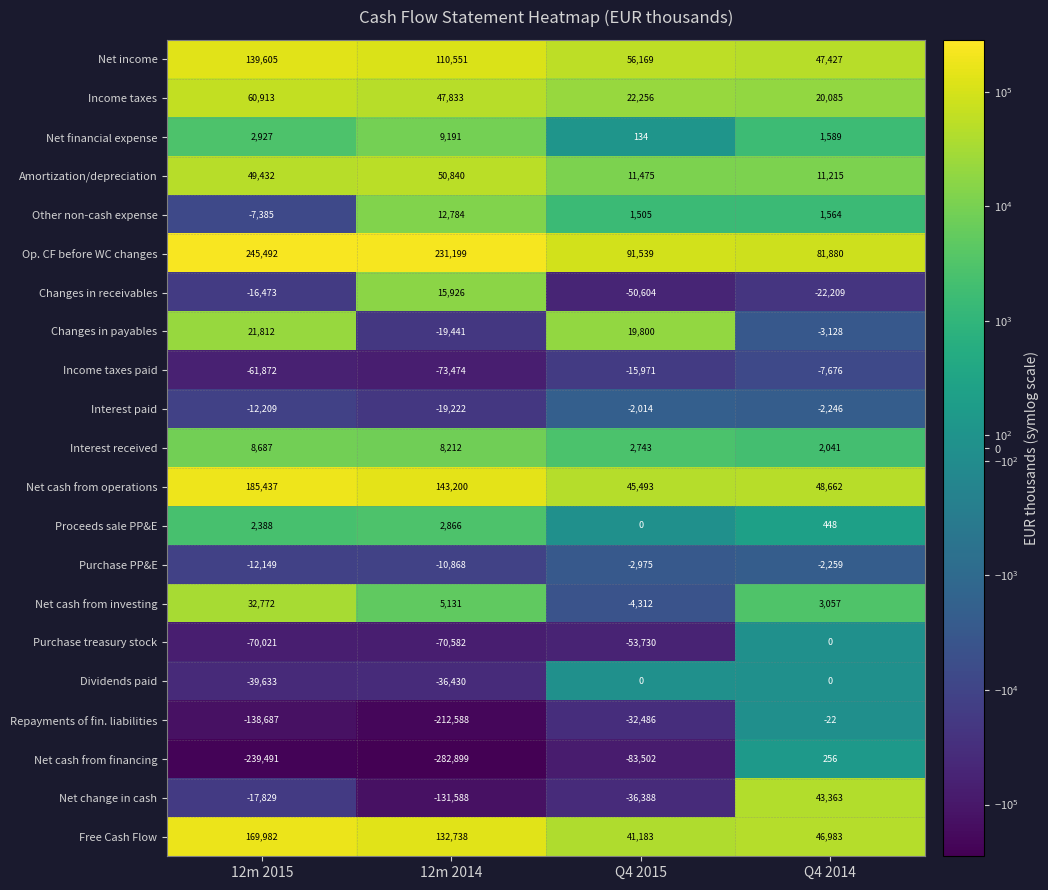

Which series has the widest spread of values?

Net cash from financing